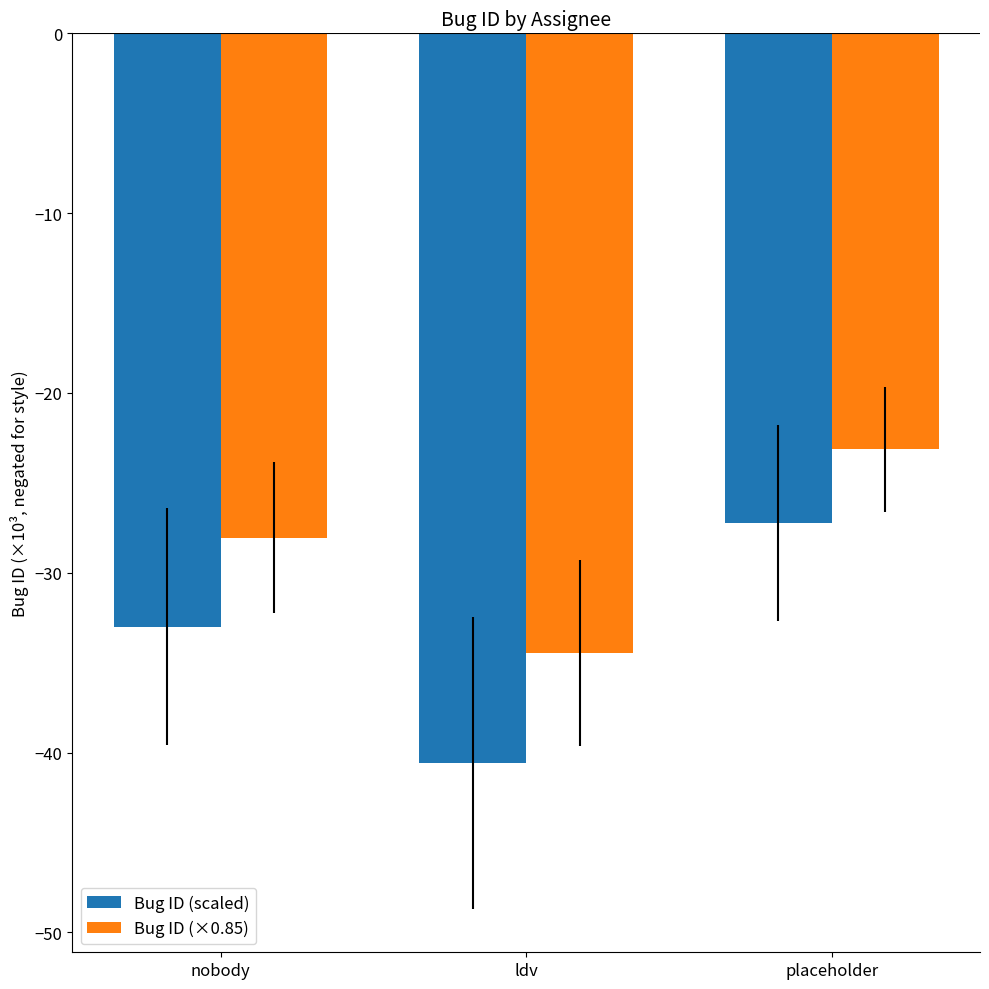

Which series has the largest total across all categories?

Bug ID (×0.85)